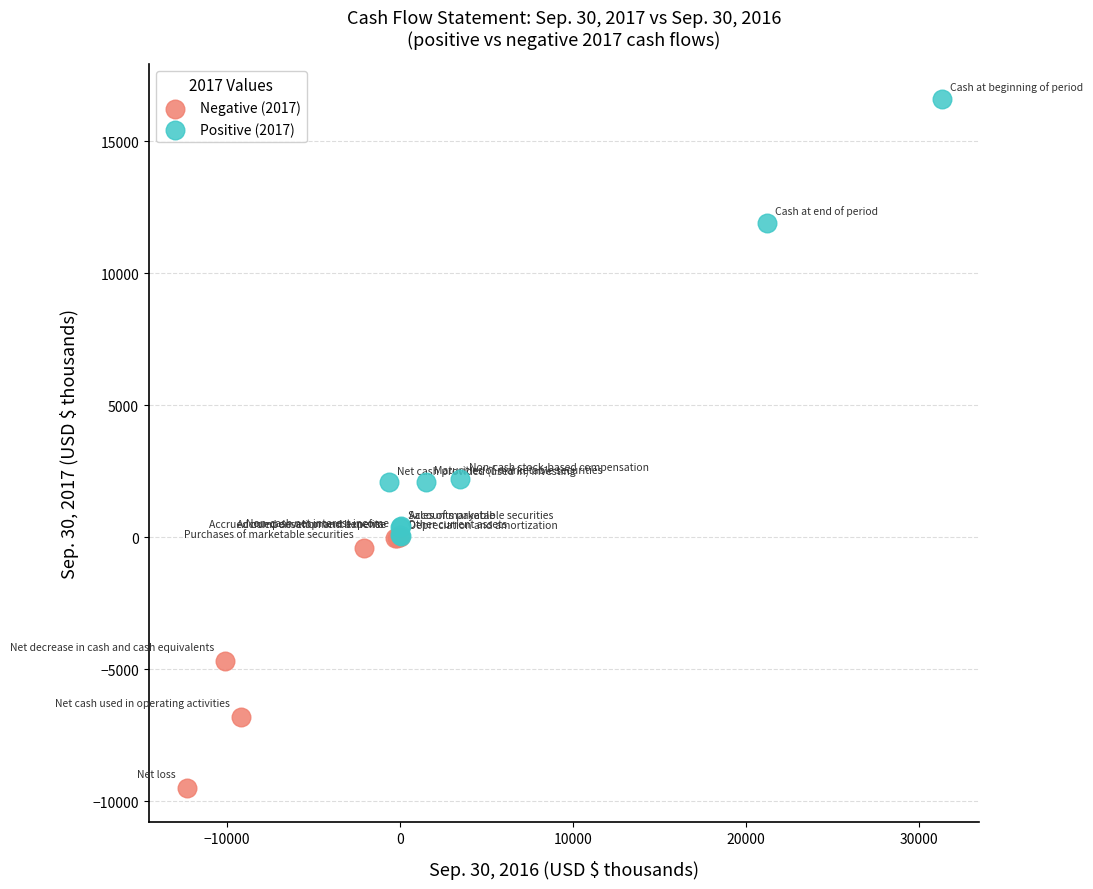

Which series has the largest Y range (max minus min)?

Positive (2017)